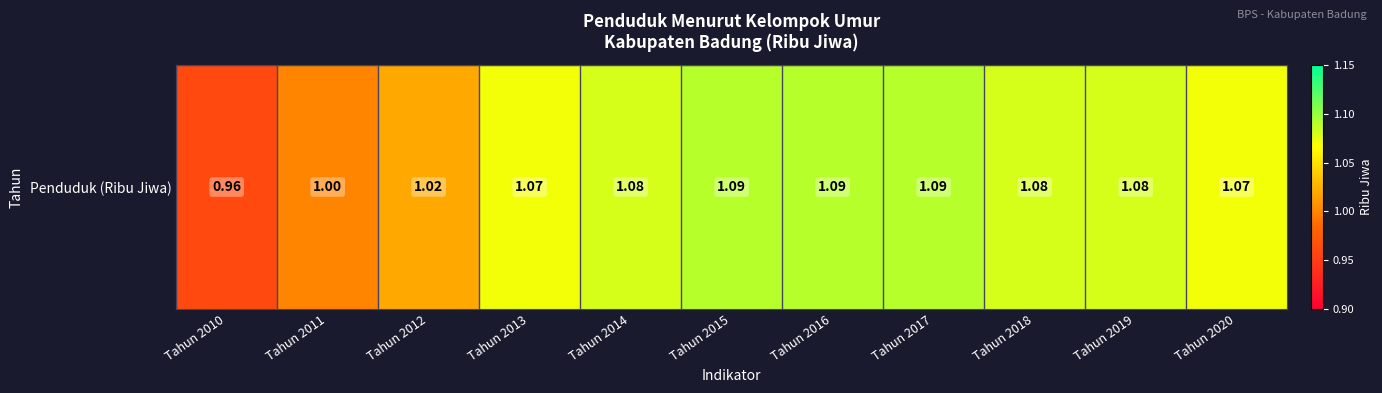

What is the sum of the values at Tahun 2012 and Tahun 2016?

2.1